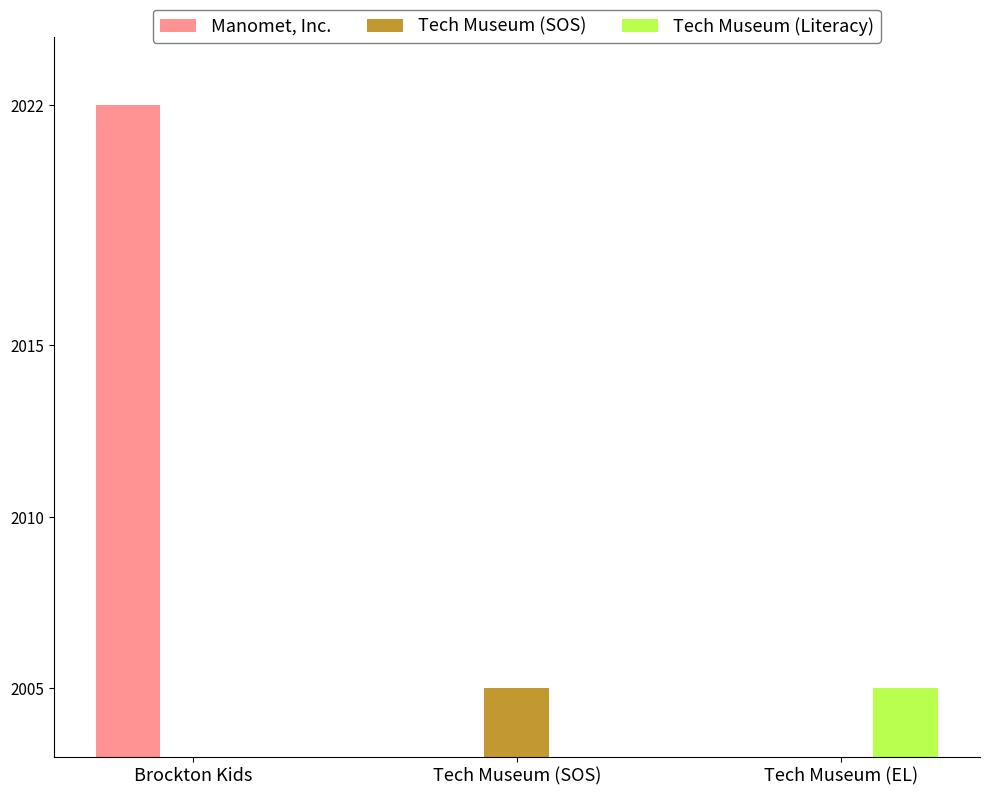

At how many categories does at least one series exceed 1027?

3